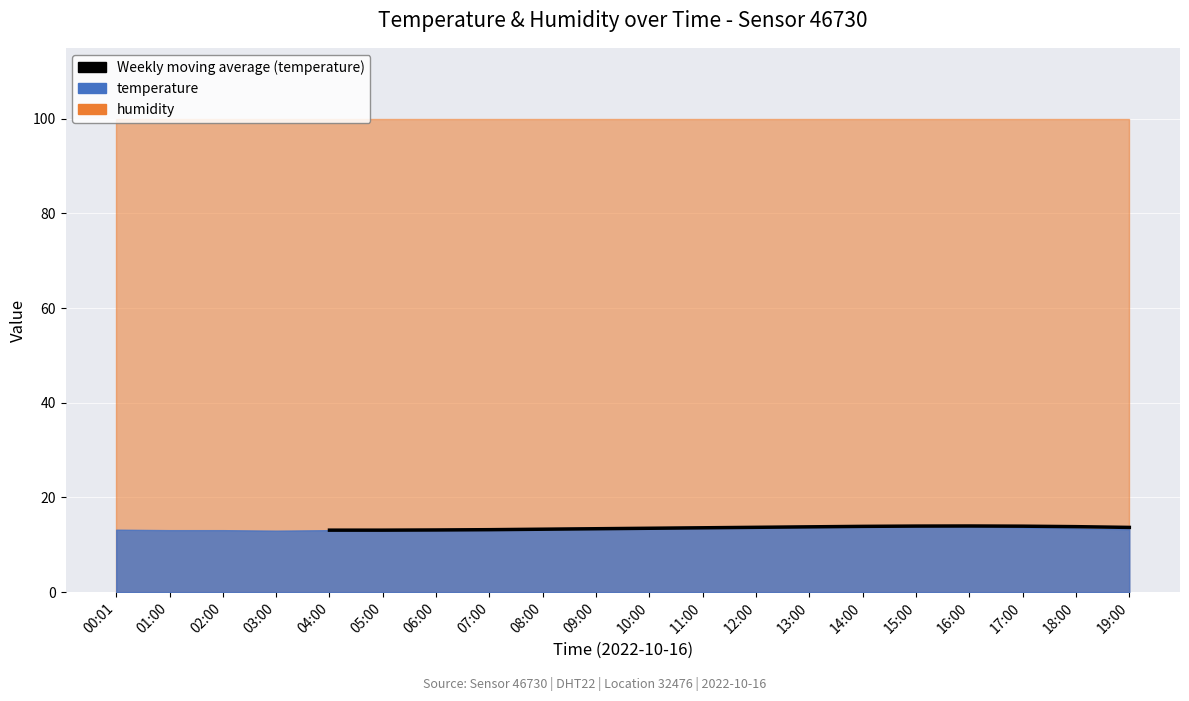

What is the label of the 6th point from the left?

09:00